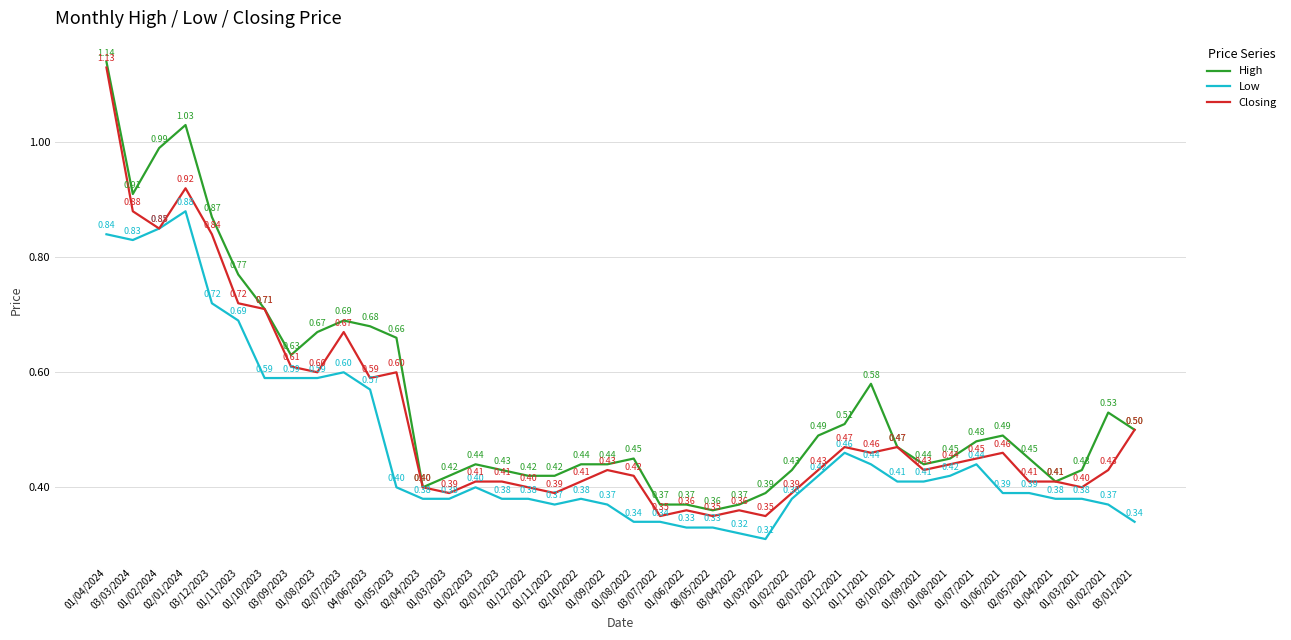

At 03/09/2023, list the series in order from largest to smallest.

High, Closing, Low